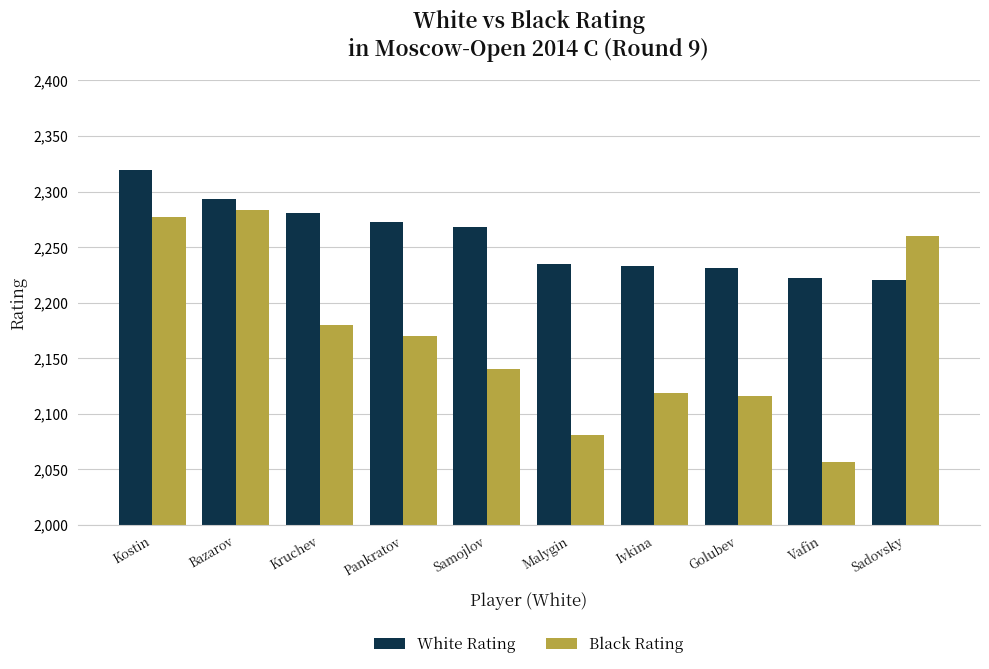

What is the label of the 4th bar from the left?

Pankratov